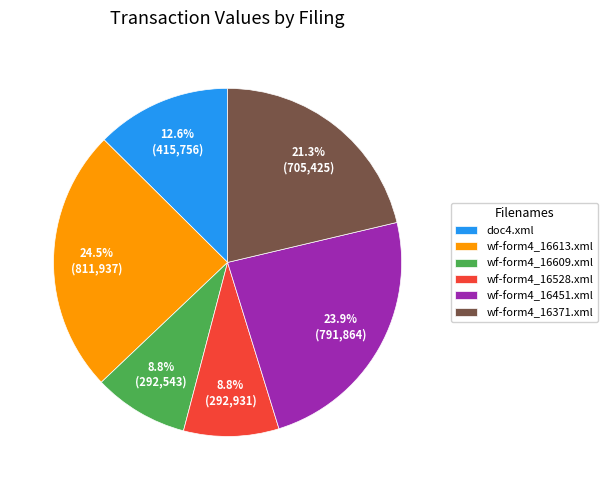

How many segments does this pie chart have?

6